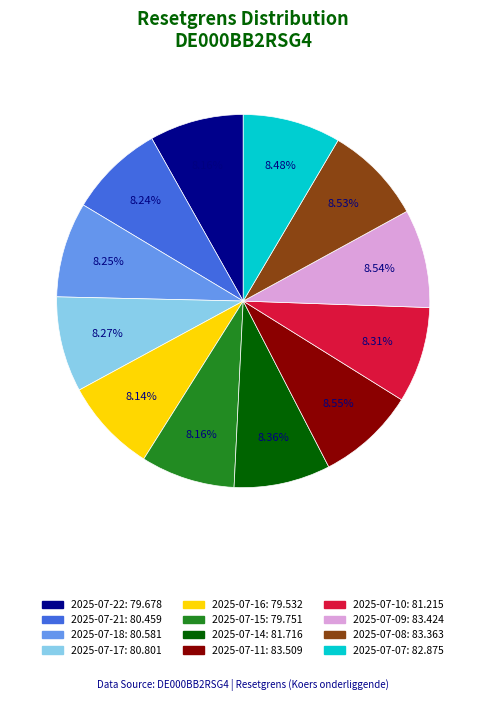

To the nearest percent, what portion does 2025-07-17 represent?

8%